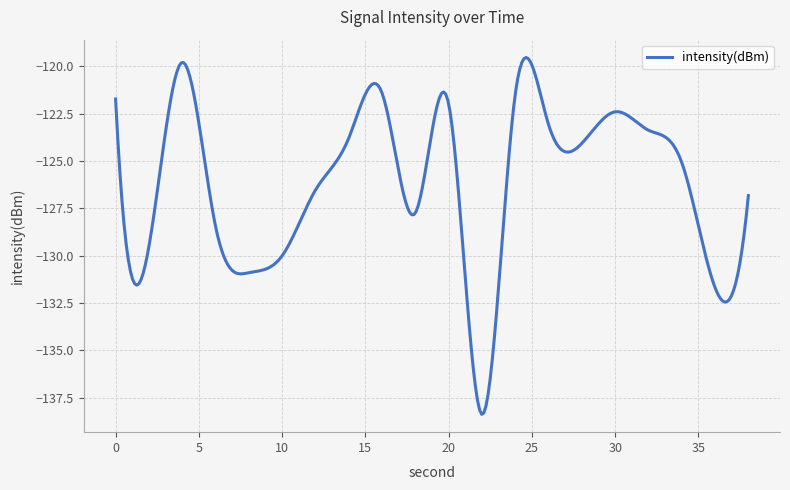

What is the difference between the maximum and minimum values?

18.8